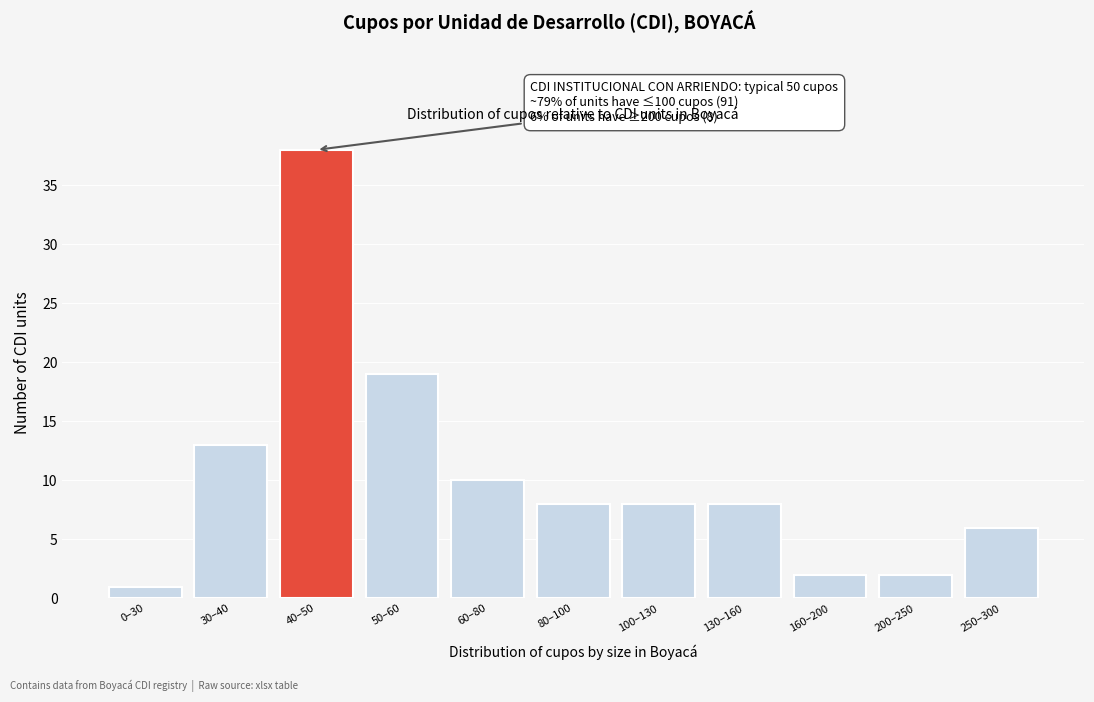

Reading left to right, transcribe all the data shown in this chart.

0–30=1	30–40=13	40–50=38	50–60=19	60–80=10	80–100=8	100–130=8	130–160=8	160–200=2	200–250=2	250–300=6